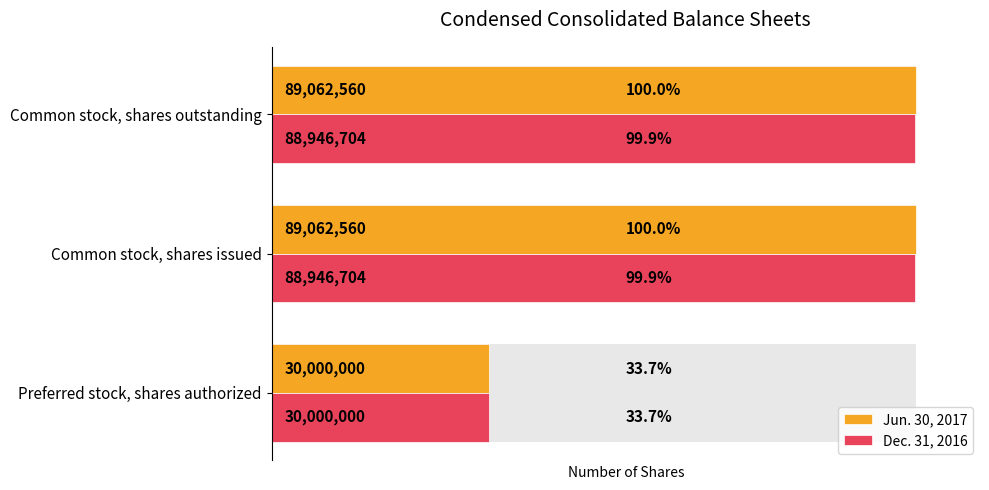

What is the value of the Jun. 30, 2017 bar at the 2nd from the left?

89062560